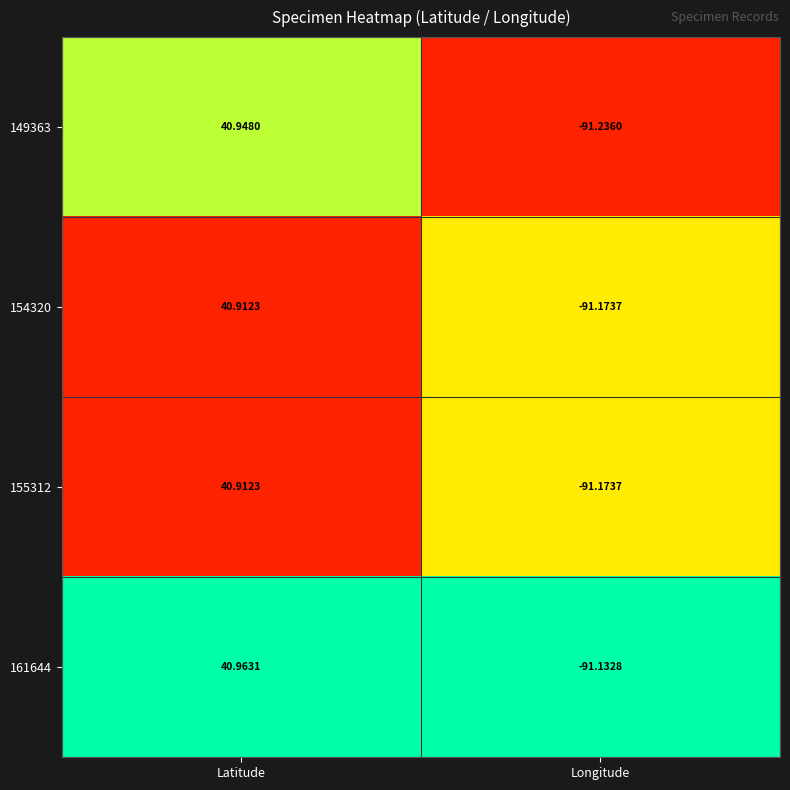

What is the greatest value displayed?

41.0